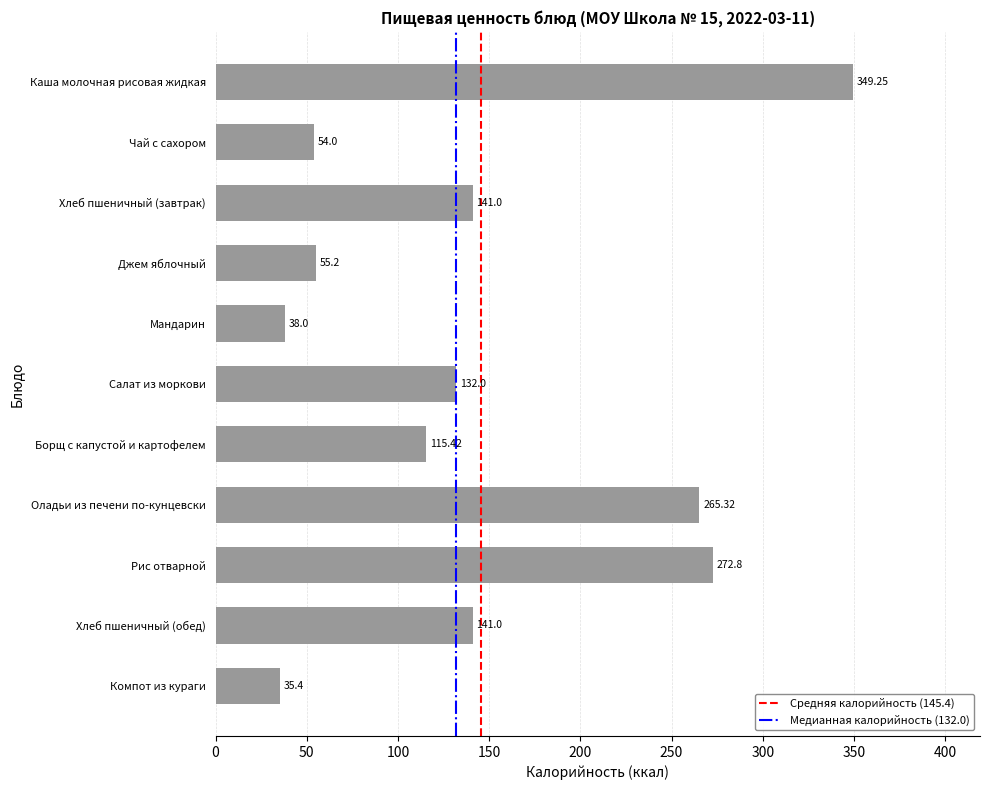

What is the average value?

145.4